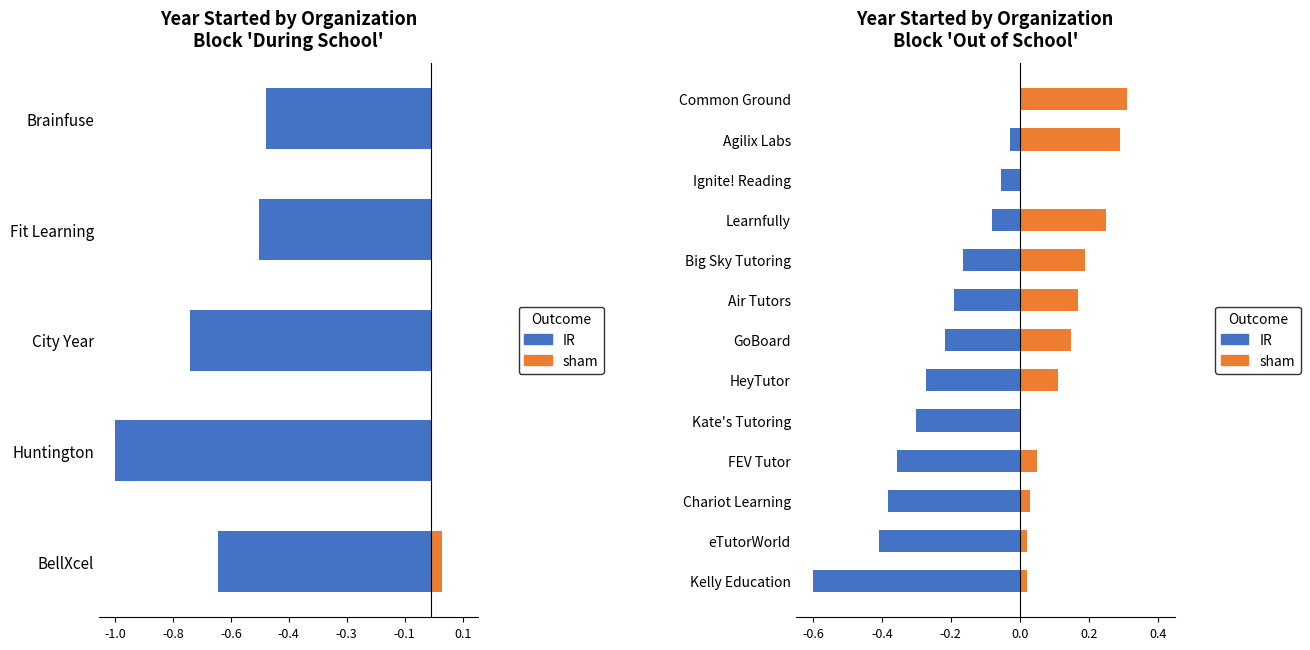

Is it true that sham equals 0.1 at Air Tutors?

False